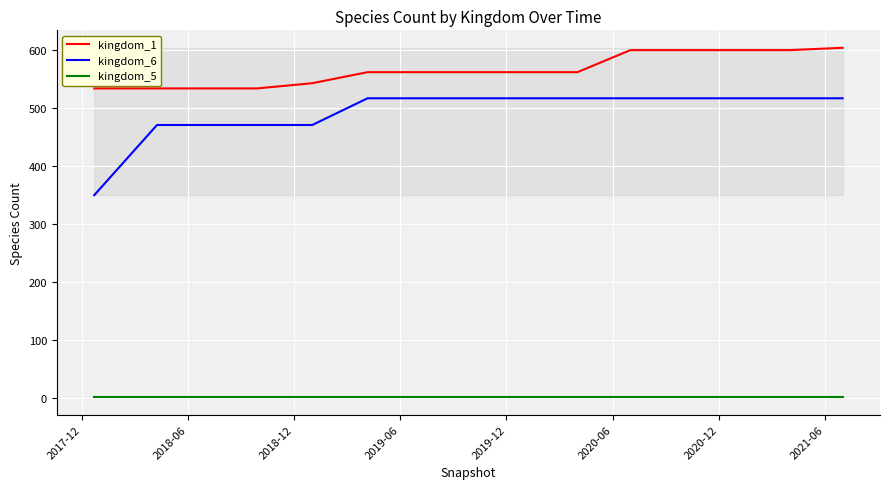

Rank the series by their maximum value, from highest to lowest.

kingdom_1, kingdom_6, kingdom_5